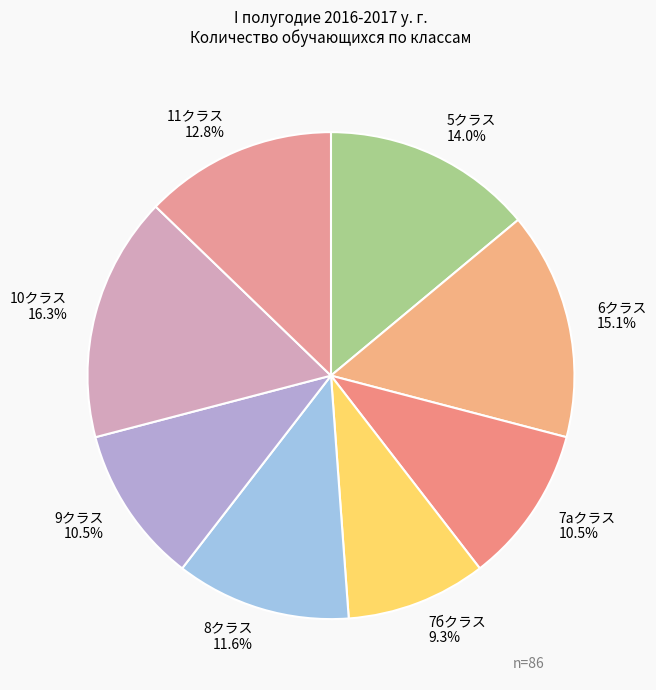

How many segments does this pie chart have?

8